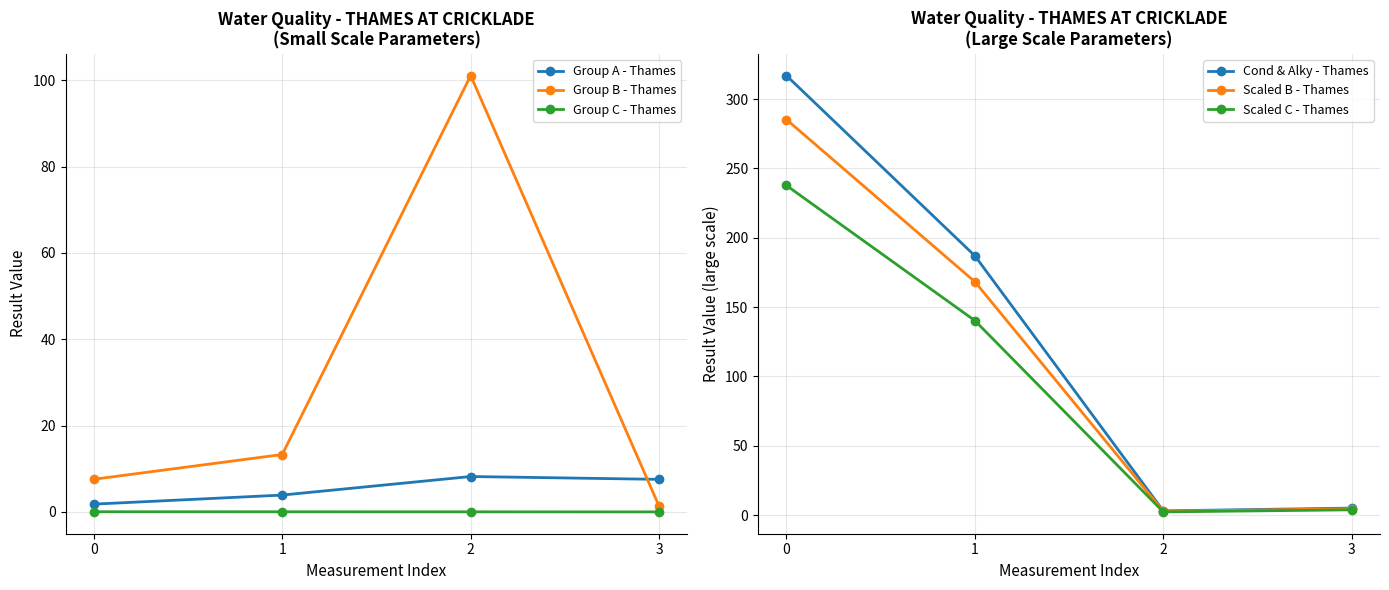

Reading left to right, what are all the values shown in this chart?

Group A - Thames: 1.8	3.9	8.2	7.5
Group B - Thames: 7.6	13.3	101.1	1.3
Group C - Thames: 0.0	0.0	0.0	0.0
Cond & Alky - Thames: 317.0	187.0	3.0	5.0
Scaled B - Thames: 285.3	168.3	2.7	4.5
Scaled C - Thames: 237.8	140.2	2.2	3.8